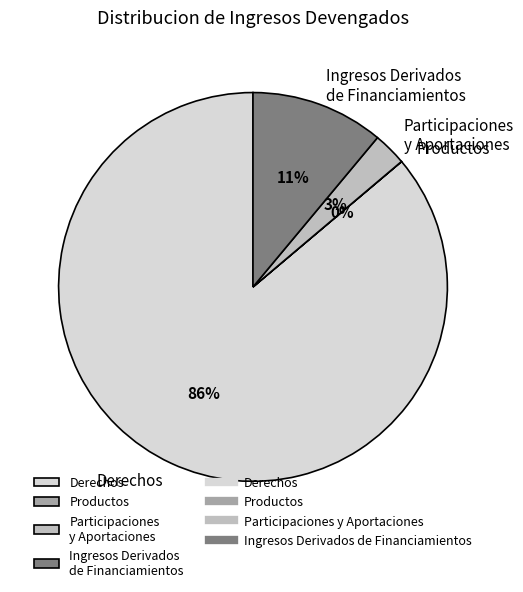

To the nearest percent, what is the difference between the largest and smallest slice percentages?

86%